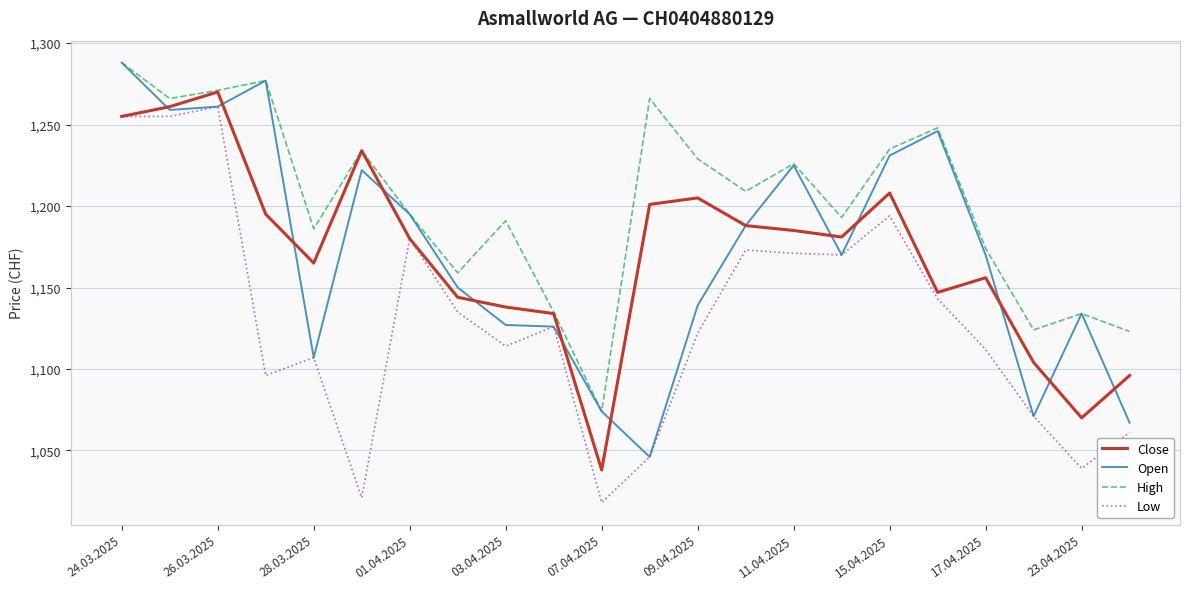

What is the maximum value for High?

1288